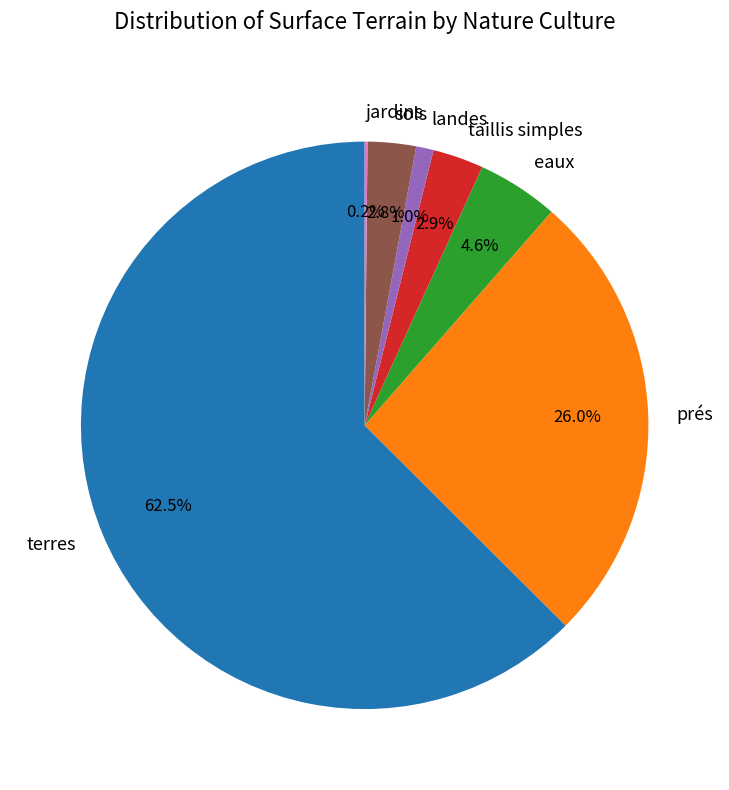

To the nearest percent, what is the average slice percentage?

14%